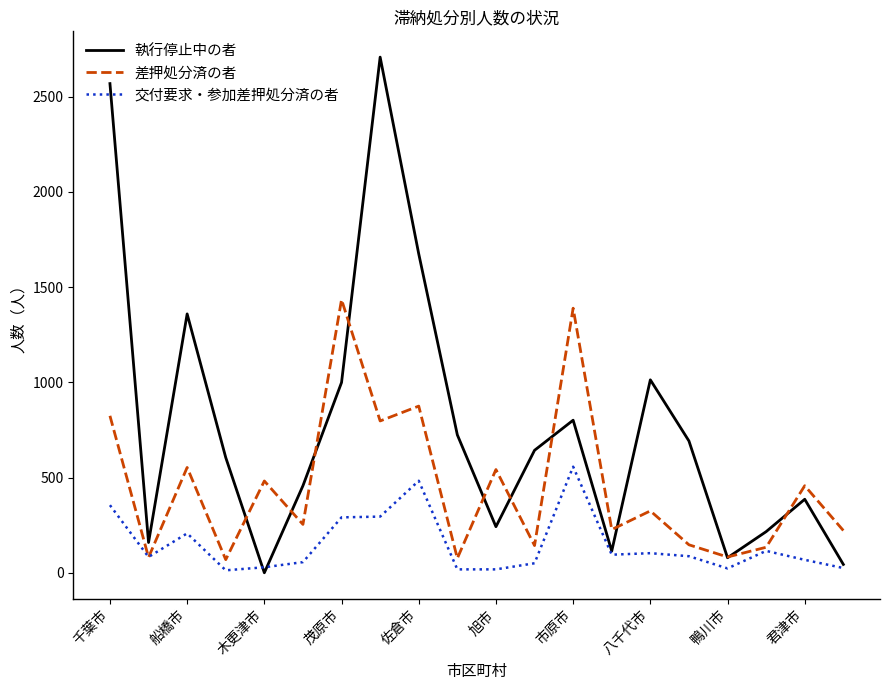

Which series has the widest spread of values?

執行停止中の者